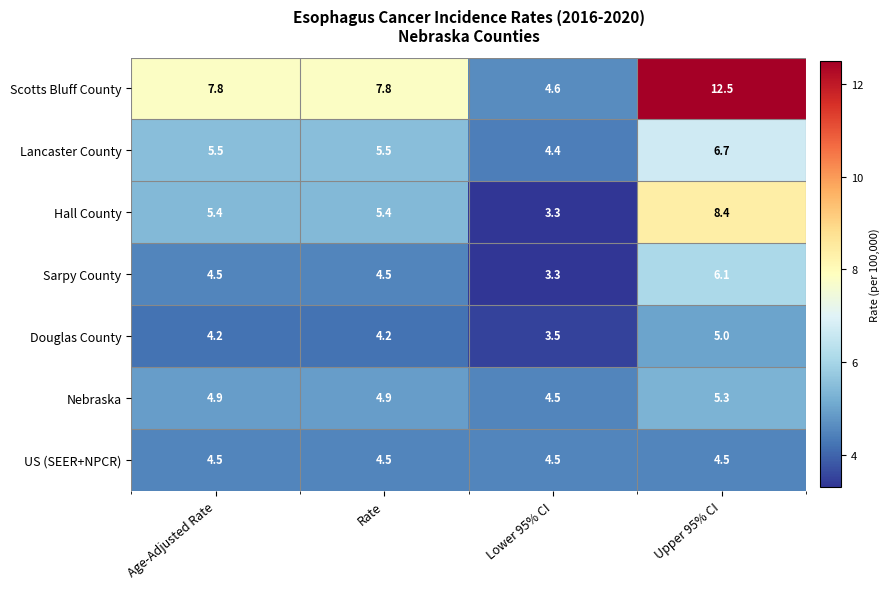

Reading right to left, transcribe all the data shown in this chart.

Scotts Bluff County: 12.5	4.6	7.8	7.8
Lancaster County: 6.7	4.4	5.5	5.5
Hall County: 8.4	3.3	5.4	5.4
Sarpy County: 6.1	3.3	4.5	4.5
Douglas County: 5.0	3.5	4.2	4.2
Nebraska: 5.3	4.5	4.9	4.9
US (SEER+NPCR): 4.5	4.5	4.5	4.5